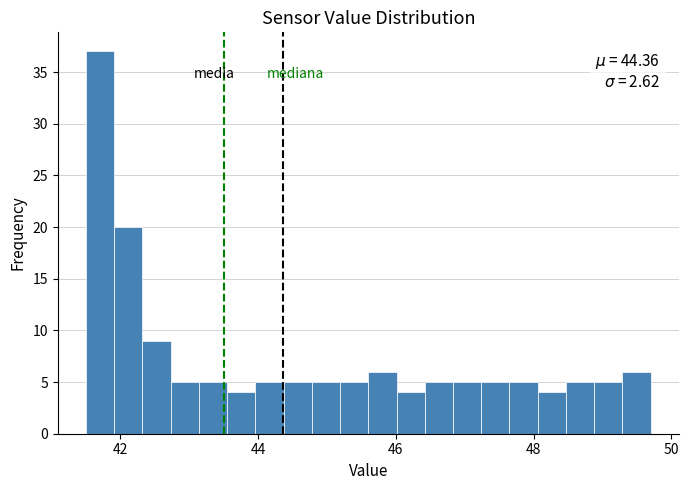

Read against the x-axis, roughly where is the centre of the tallest bar?

41.8